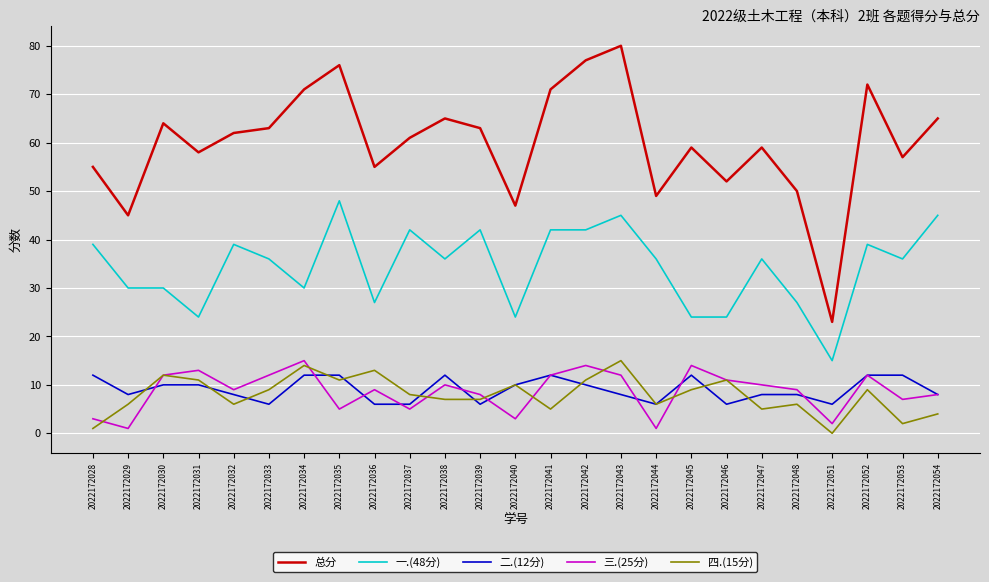

What is the difference between the maximum and second lowest values in the 二.(12分) series?

6